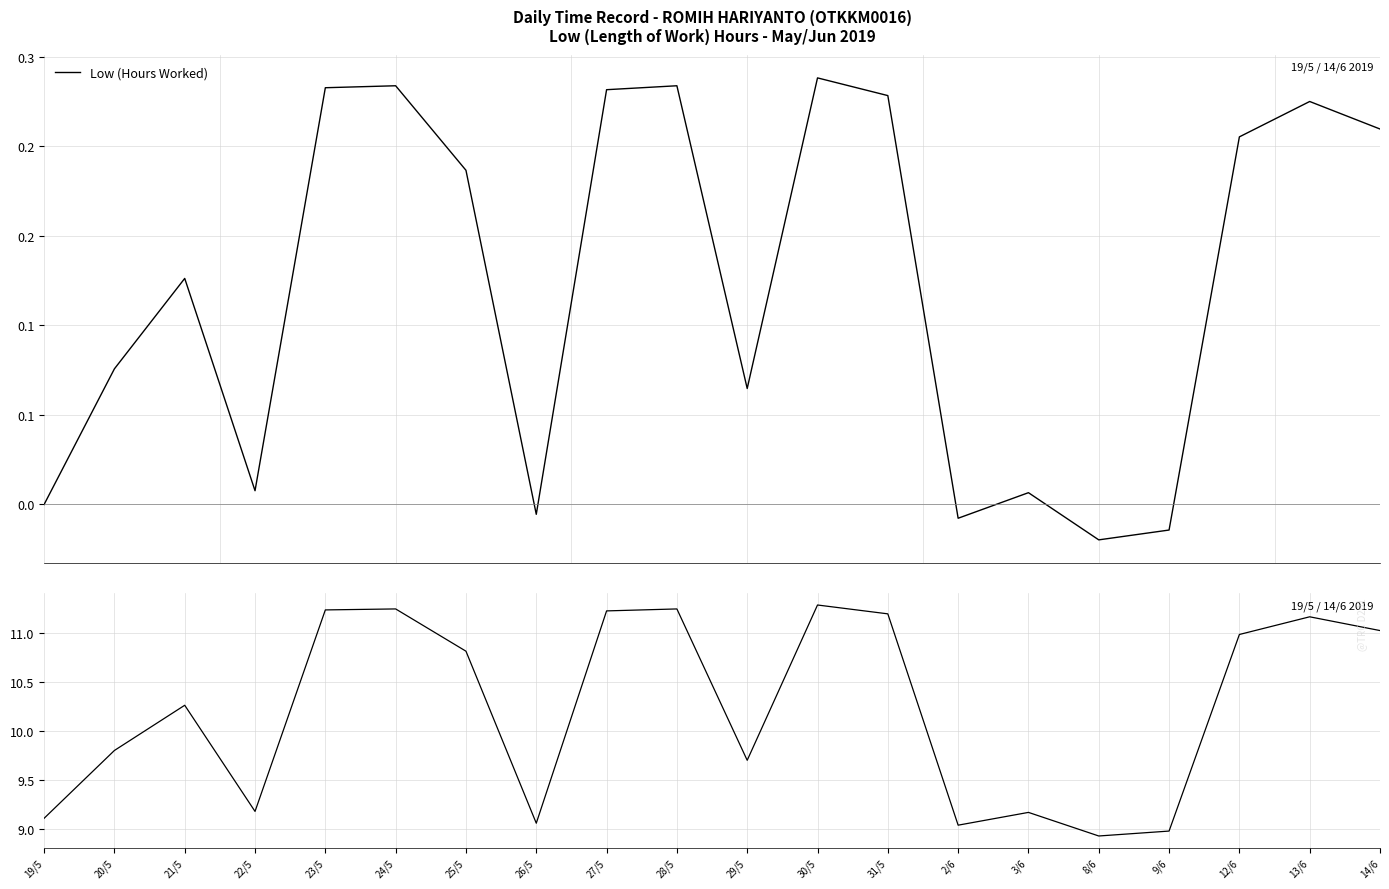

Reading left to right, list all the values displayed in this chart.

19/5=9.1	20/5=9.8	21/5=10.3	22/5=9.2	23/5=11.2	24/5=11.2	25/5=10.8	26/5=9.1	27/5=11.2	28/5=11.2	29/5=9.7	30/5=11.3	31/5=11.2	2/6=9.0	3/6=9.2	8/6=8.9	9/6=9.0	12/6=11.0	13/6=11.2	14/6=11.0